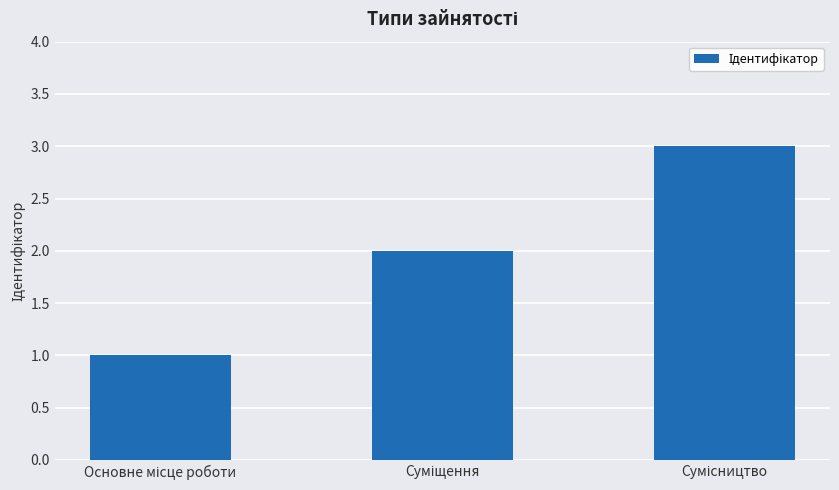

What is the greatest value displayed?

3